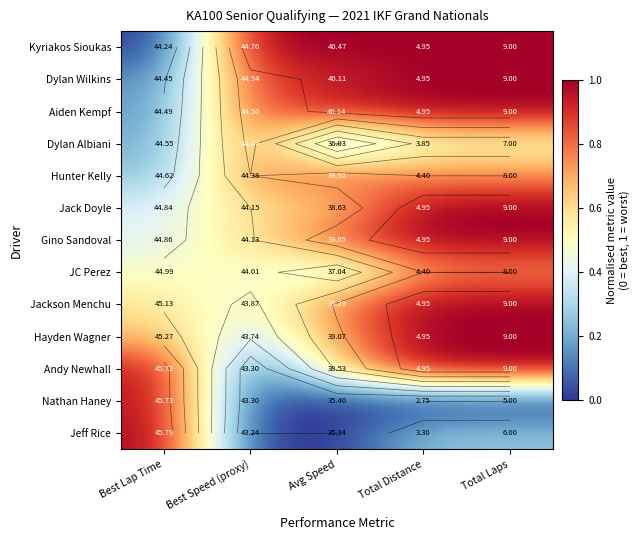

At how many categories does at least one series exceed 0?

5